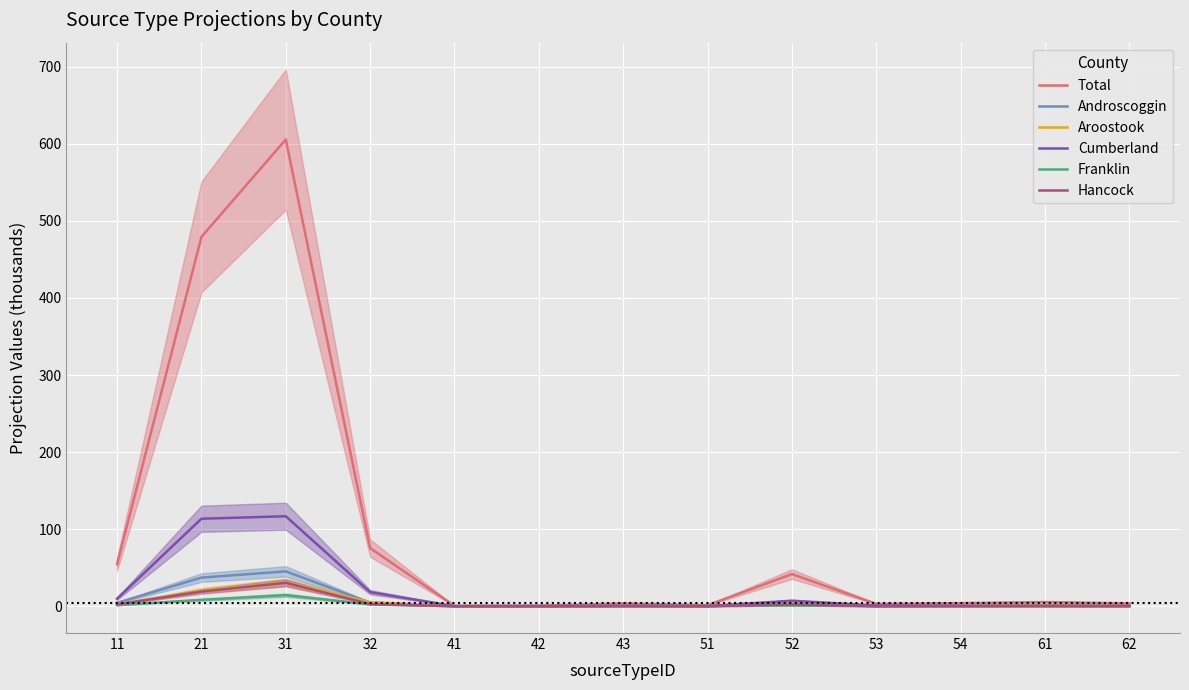

What are all the series names shown in the legend?

Total, Androscoggin, Aroostook, Cumberland, Franklin, Hancock